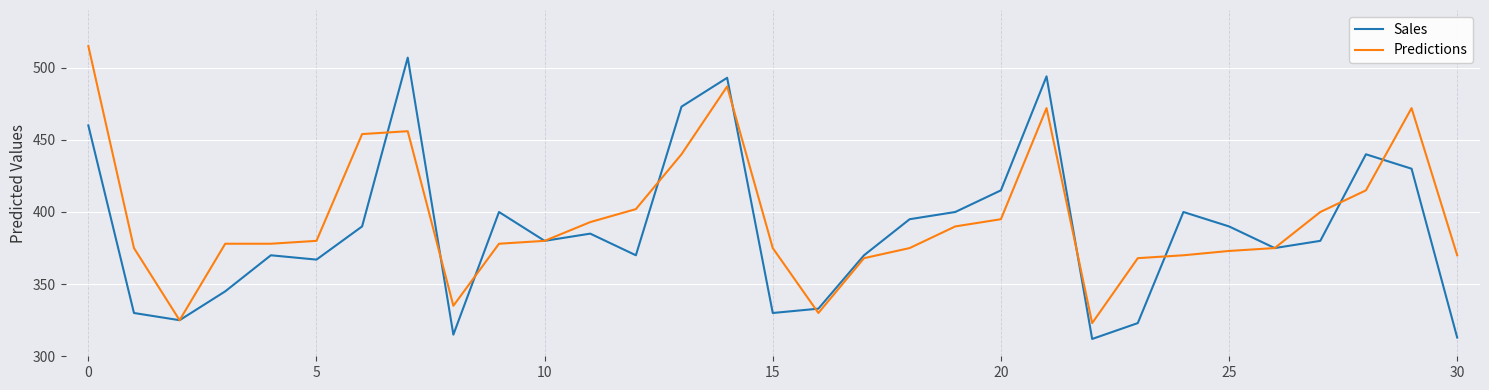

What is the highest value of the Predictions series?

515